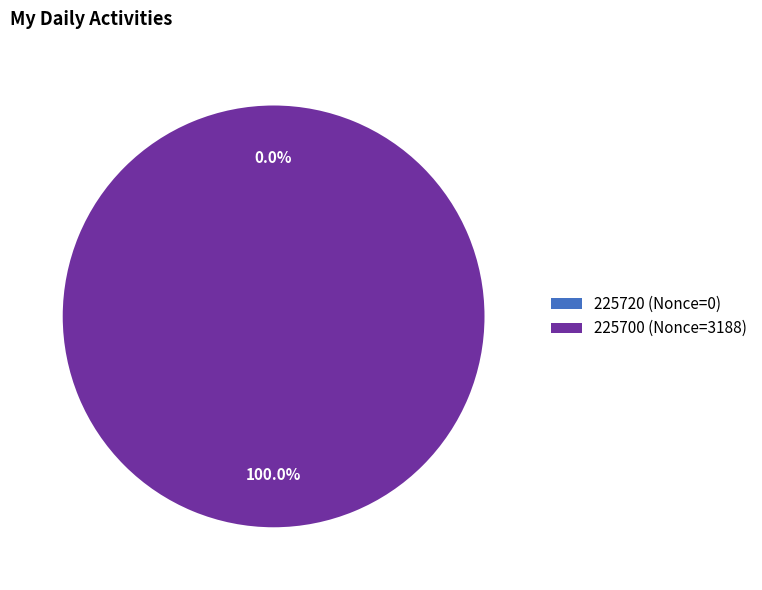

Which category has the biggest portion of the pie?

225700 (Nonce=3188)